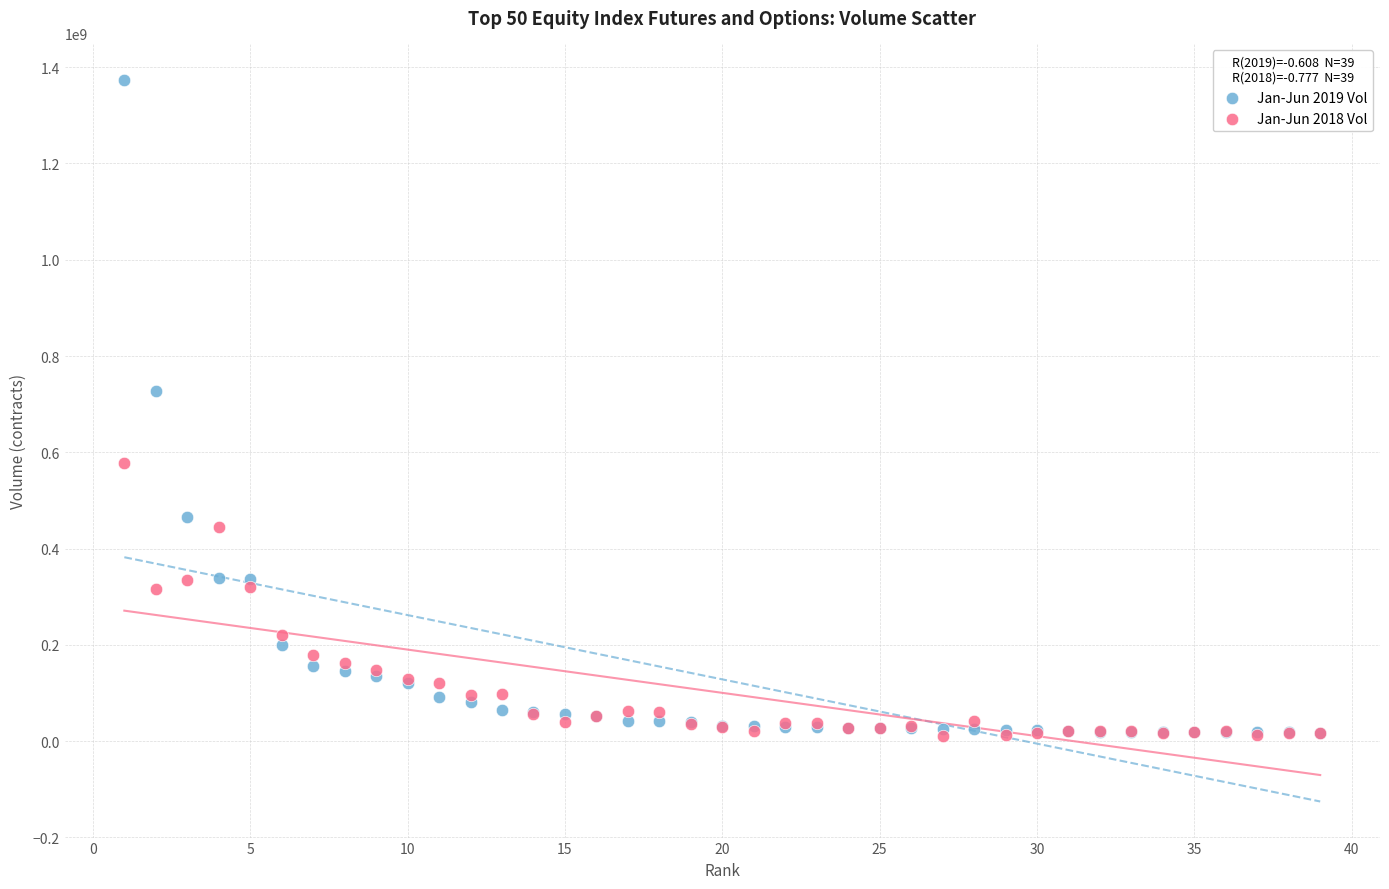

What are all the series names shown in the legend?

Jan-Jun 2019 Vol, Jan-Jun 2018 Vol